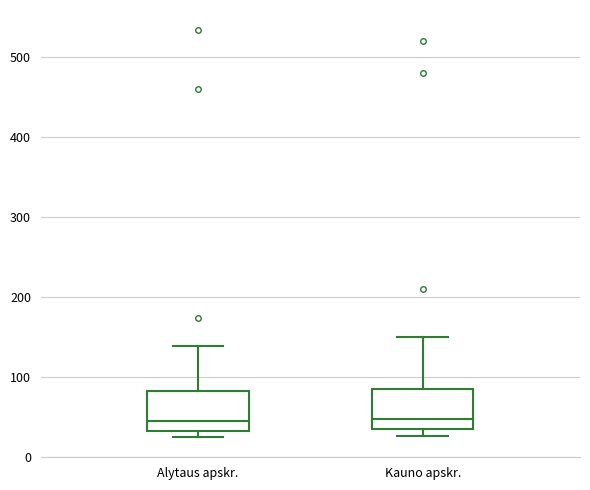

Reading left to right, transcribe this box plot: for each box, give where its median line is, the range the box spans, and where its two whiskers end, as read against the y-axis. The values are not printed on the chart, so give them approximately, as read against the axis.

Alytaus apskr.: median 50, box 30 to 80, whiskers 30 (just below the box's lower edge) to 140
Kauno apskr.: median 50, box 40 to 90, whiskers 30 to 150